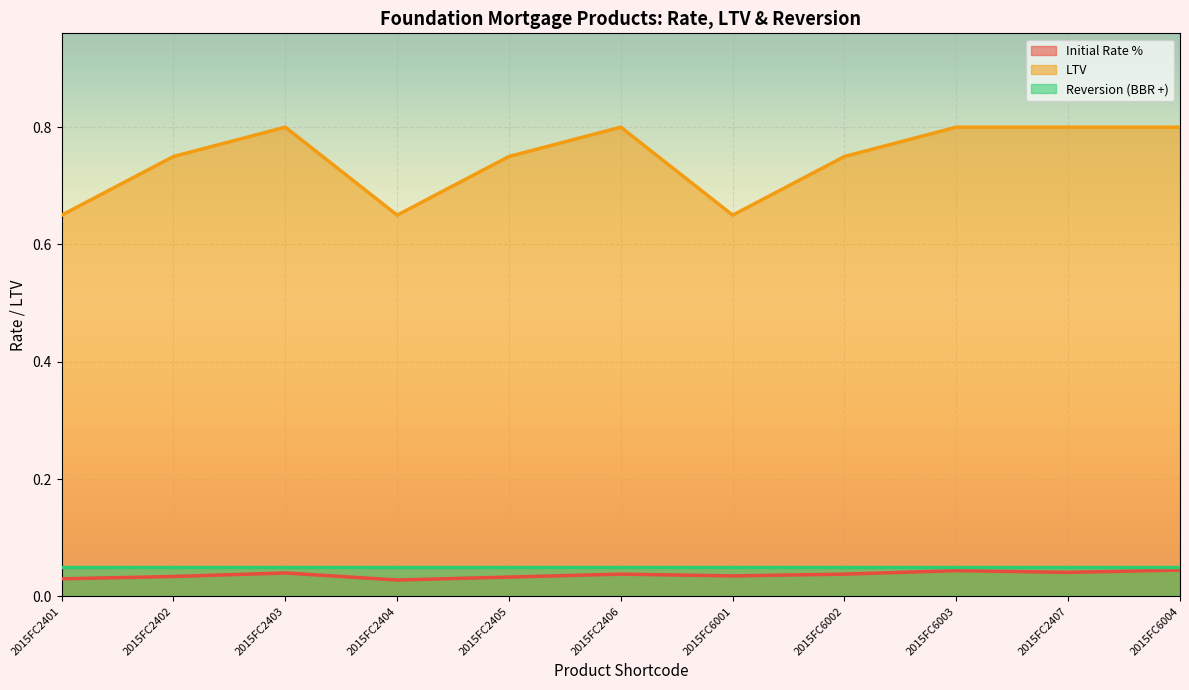

What is the difference between the highest and lowest values at 2015FC2403?

0.8